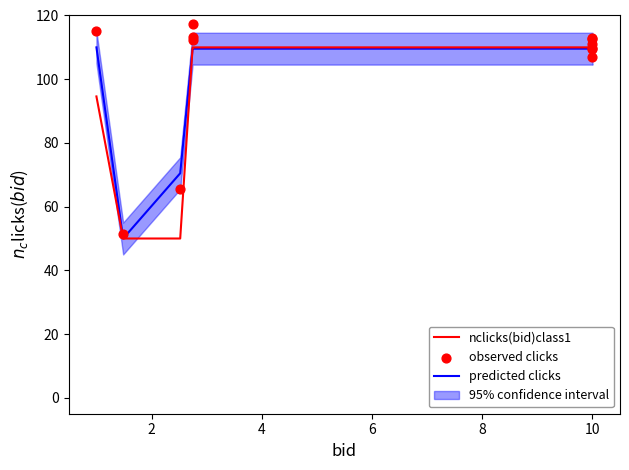

Which series has the widest spread of Y values?

observed clicks